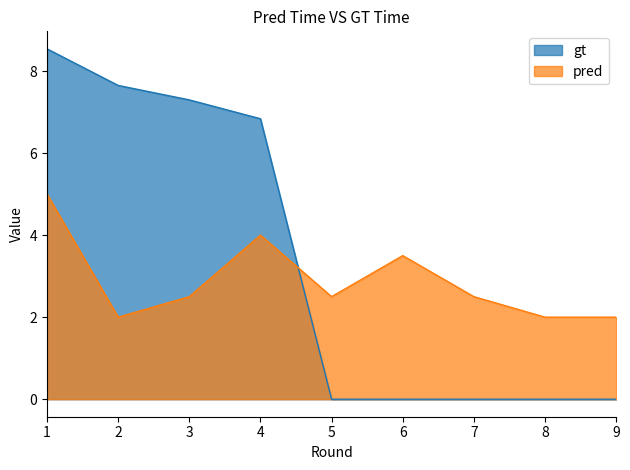

What is the difference between the highest and lowest values at 8?

2.0